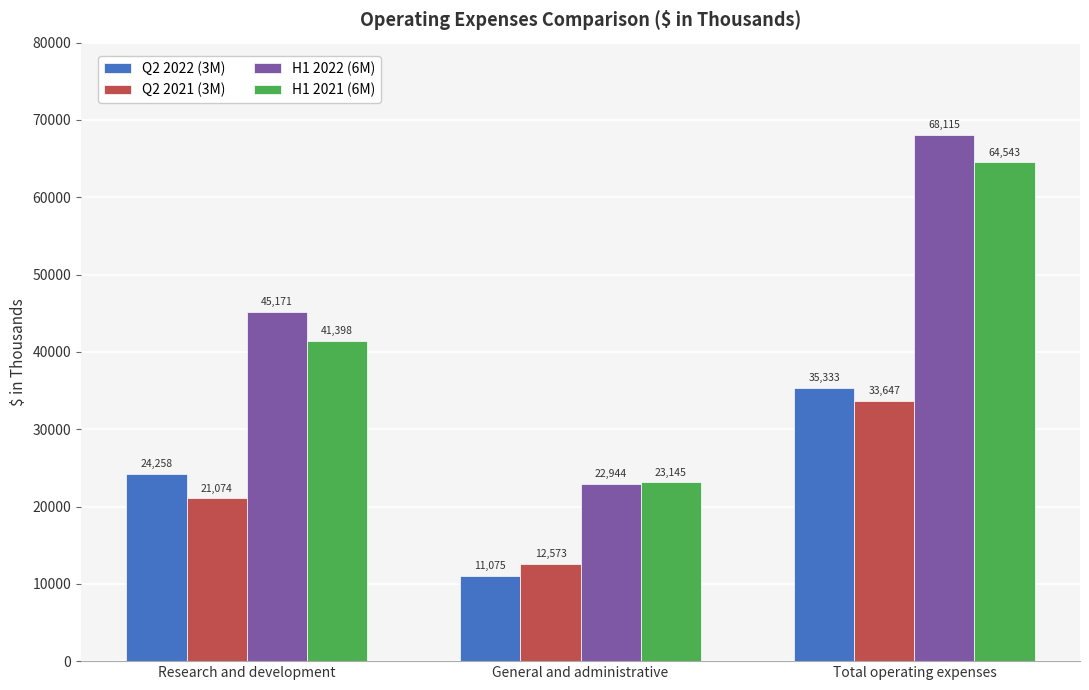

What is the sum of all H1 2022 (6M) values?

136230